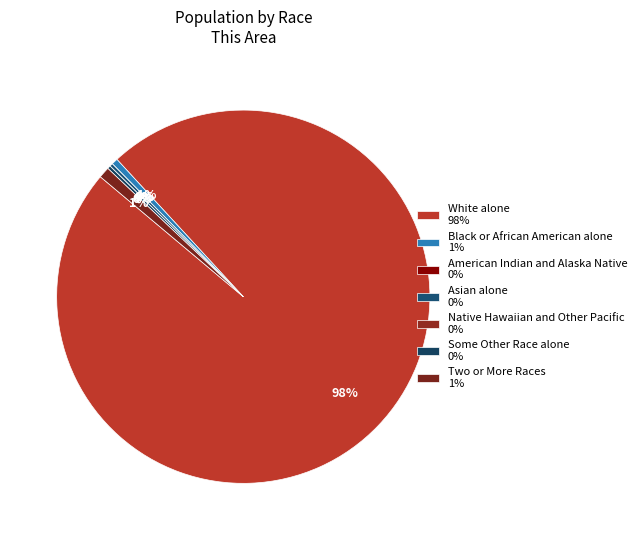

To the nearest percent, what is the combined percentage of Black or African American alone and American Indian and Alaska Native?

1%